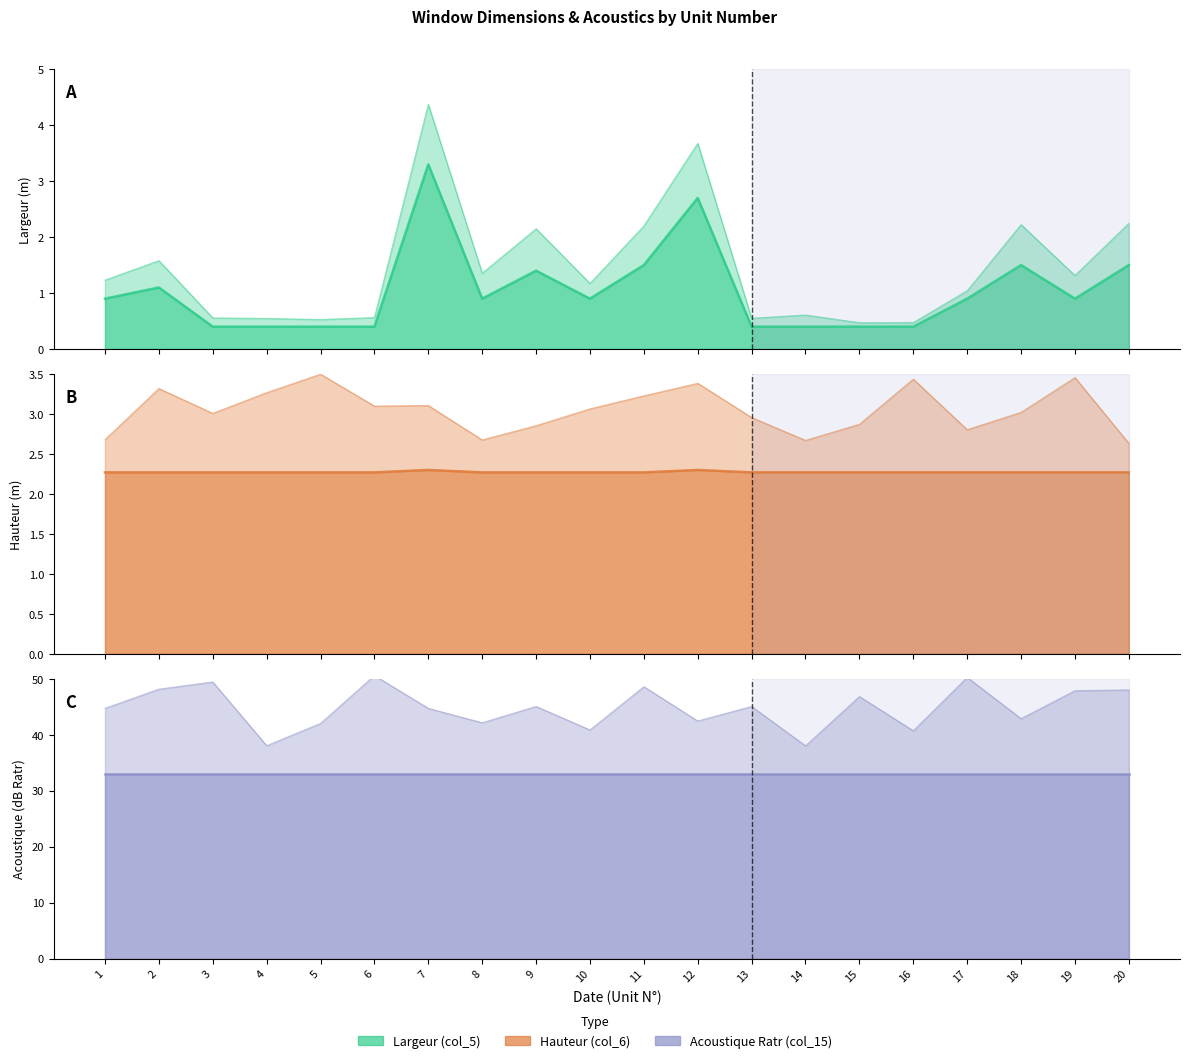

Which series has the largest total across all categories?

Acoustique Ratr (col_15)